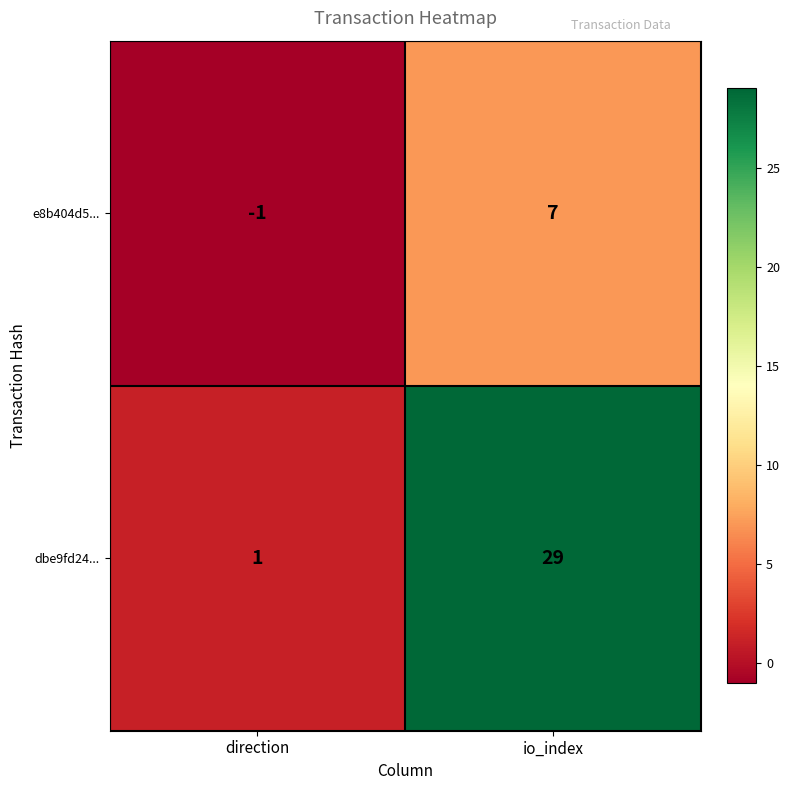

What is the sum of the e8b404d5... values at io_index and direction?

6